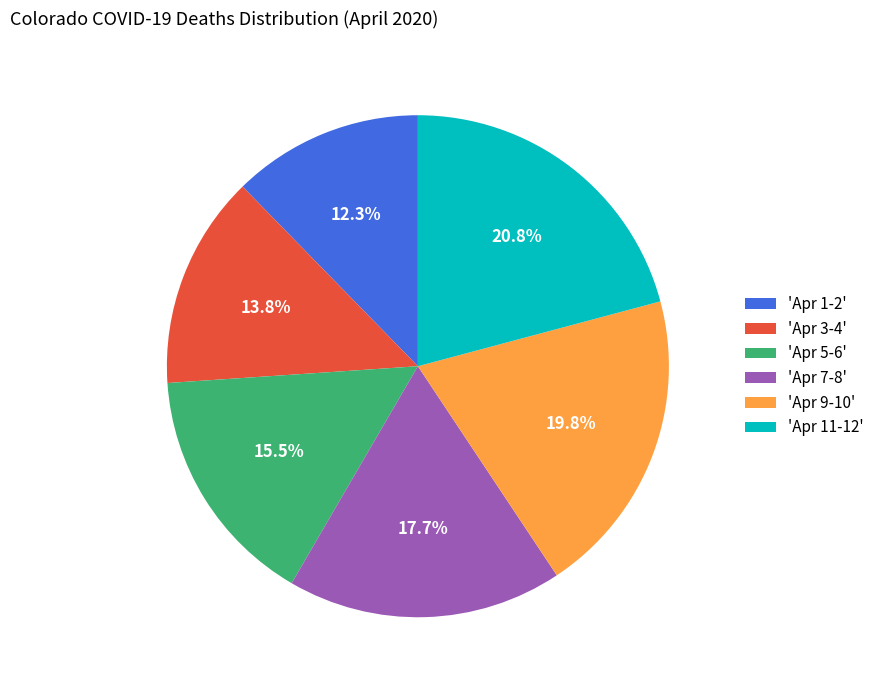

What percentage is NOT represented by 'Apr 9-10'?

80.2%